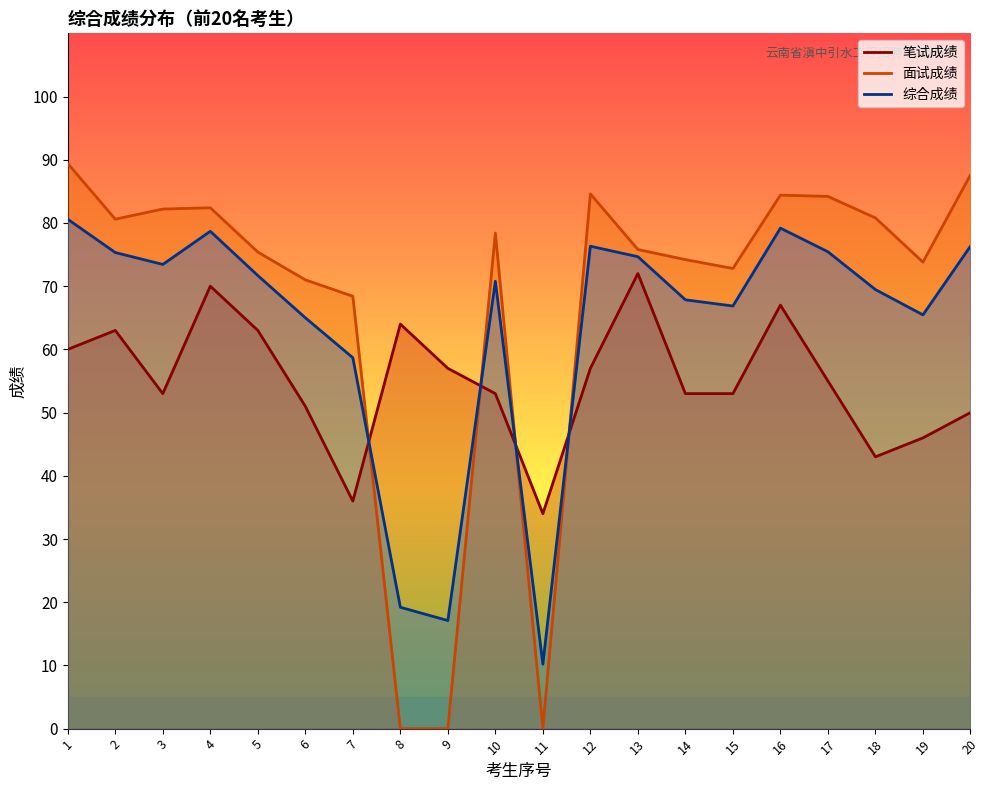

At how many categories does at least one series exceed 22?

20